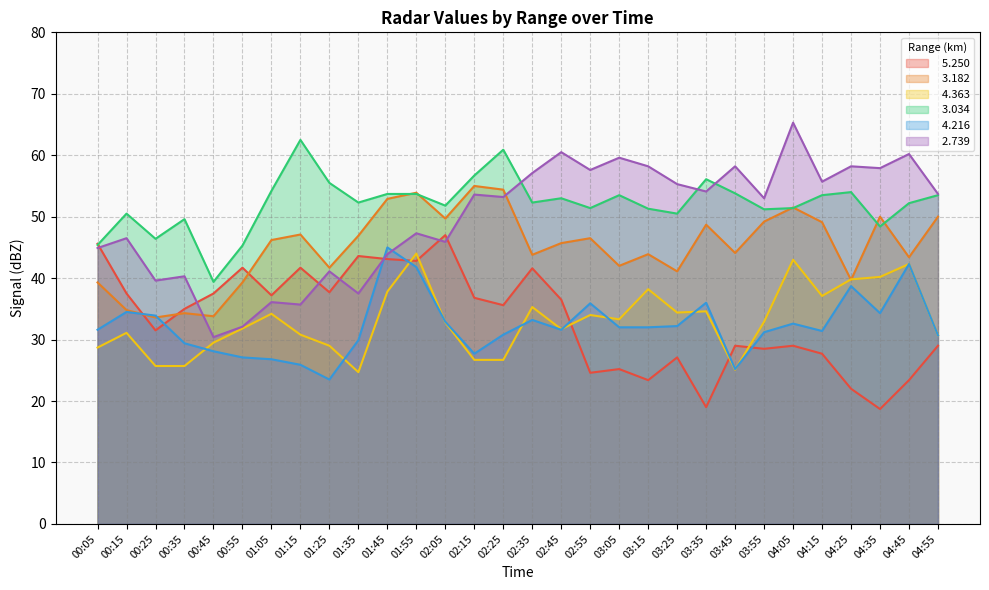

What is the label of the 2nd point from the left?

00:15